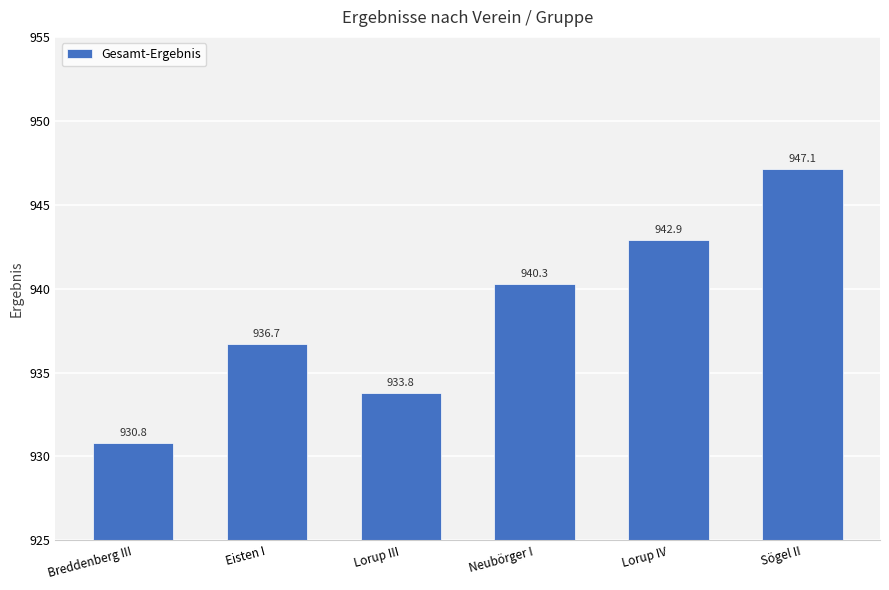

List the labels in order of value, smallest first.

Breddenberg III, Lorup III, Eisten I, Neubörger I, Lorup IV, Sögel II